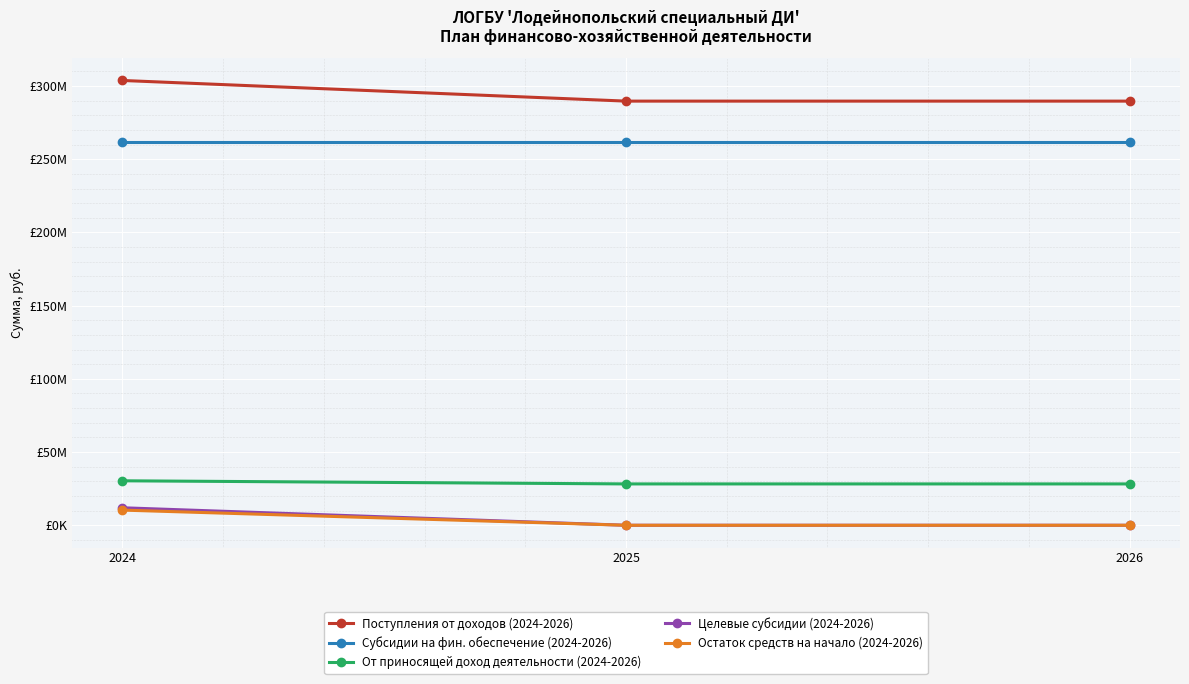

What is the difference between the highest and lowest values at 2024?

293441550.5